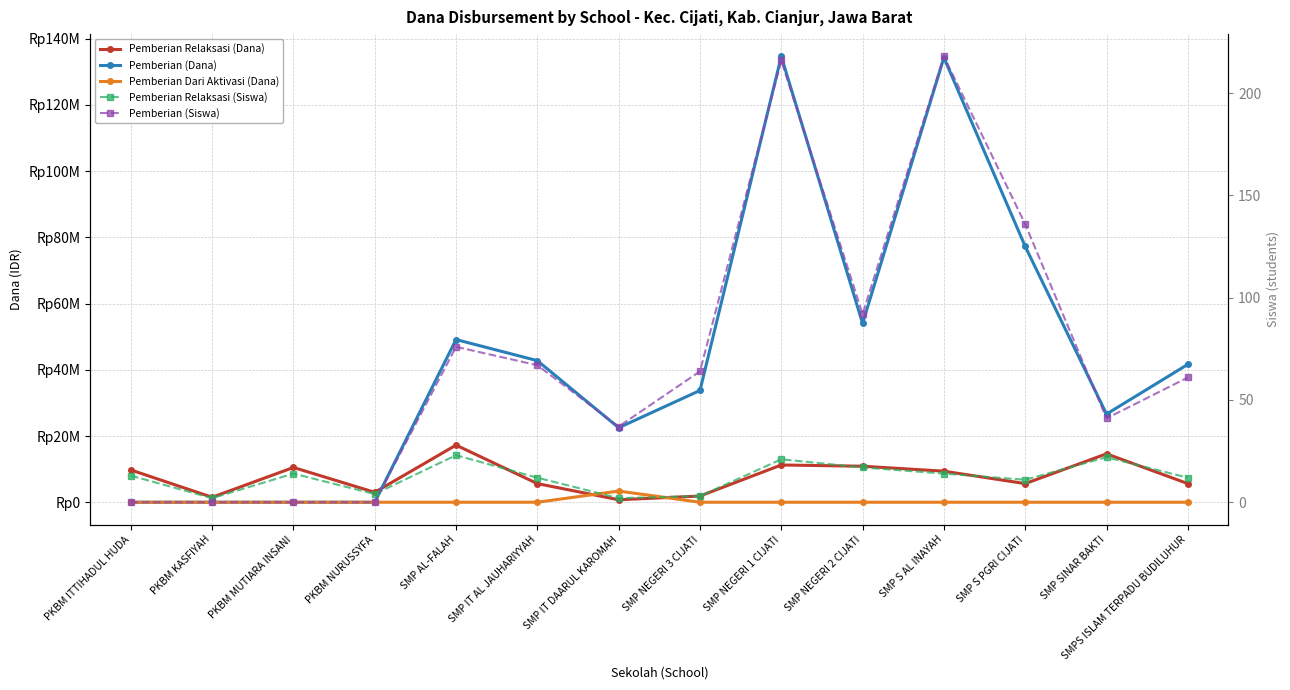

Read the Pemberian Relaksasi (Siswa) value at SMP NEGERI 1 CIJATI, to the nearest 10.

20